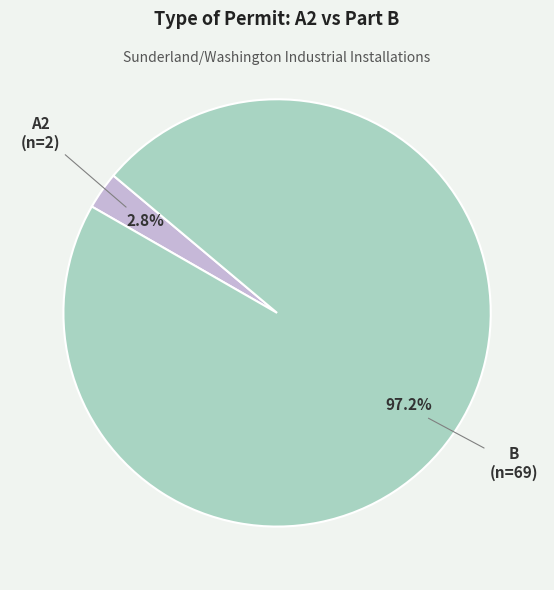

Is there any slice that represents more than half of the pie?

Yes